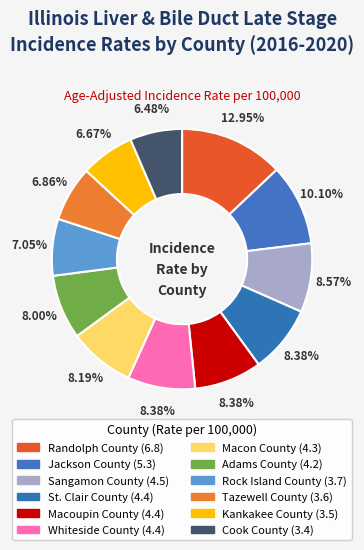

Which category has the biggest portion of the pie?

Randolph County